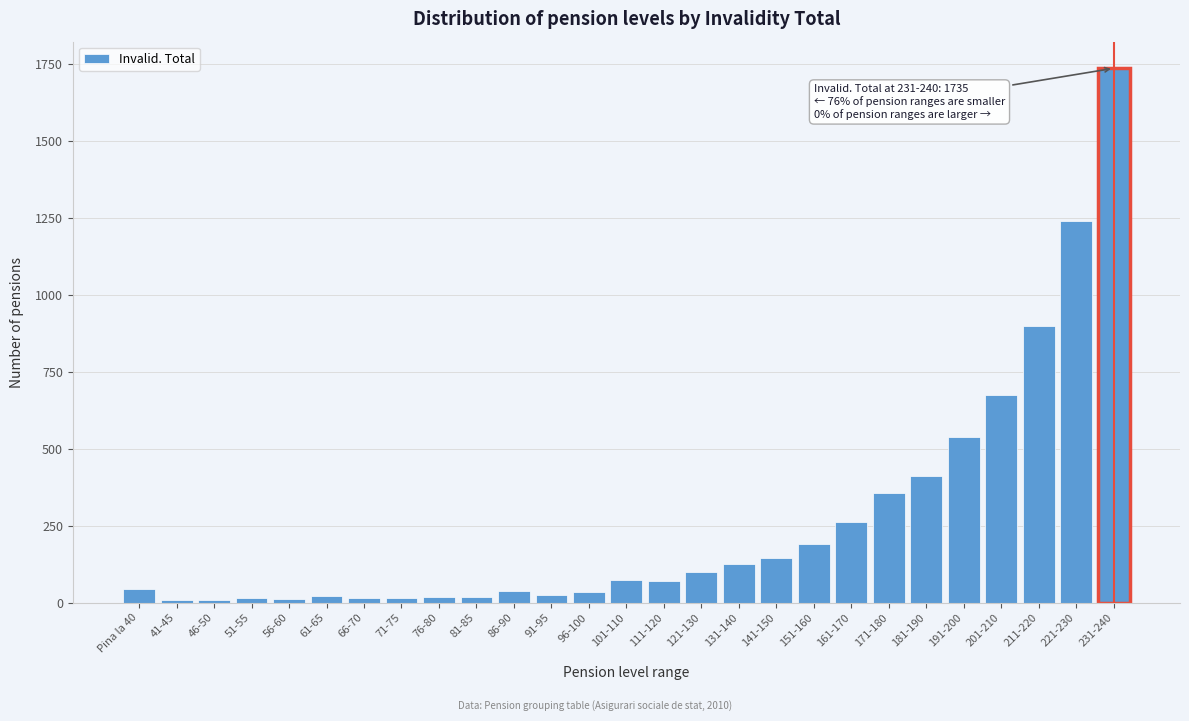

Where is the data nearest to the value 872?

211-220